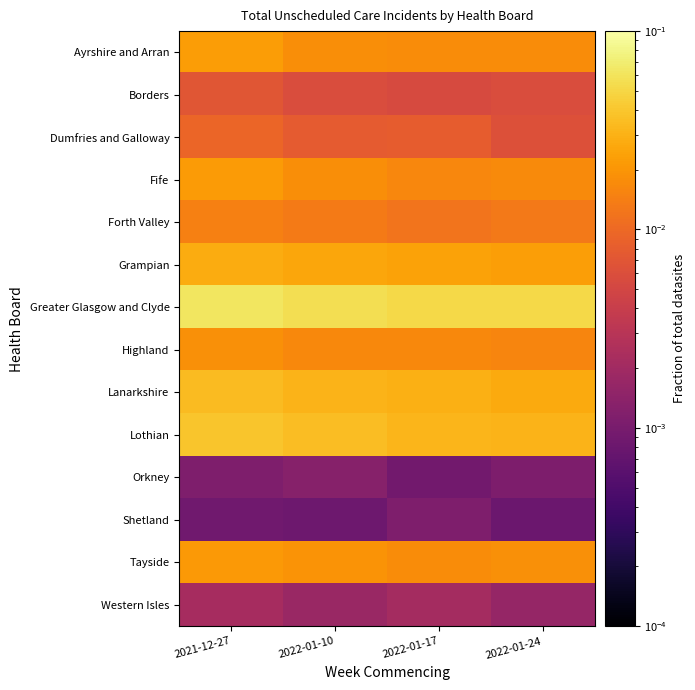

Which label corresponds to the largest value in the chart?

2021-12-27